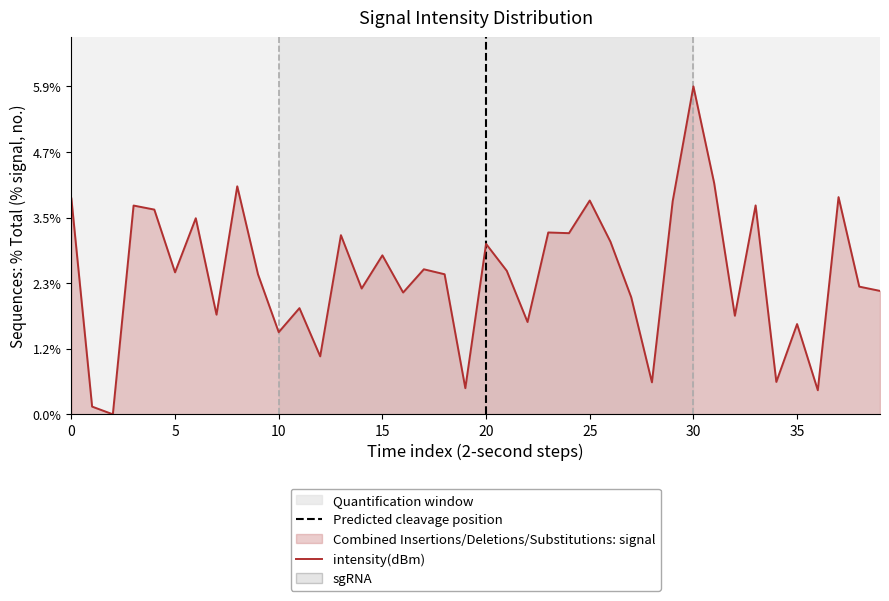

The value at 20 is 1.9. True or false?

False